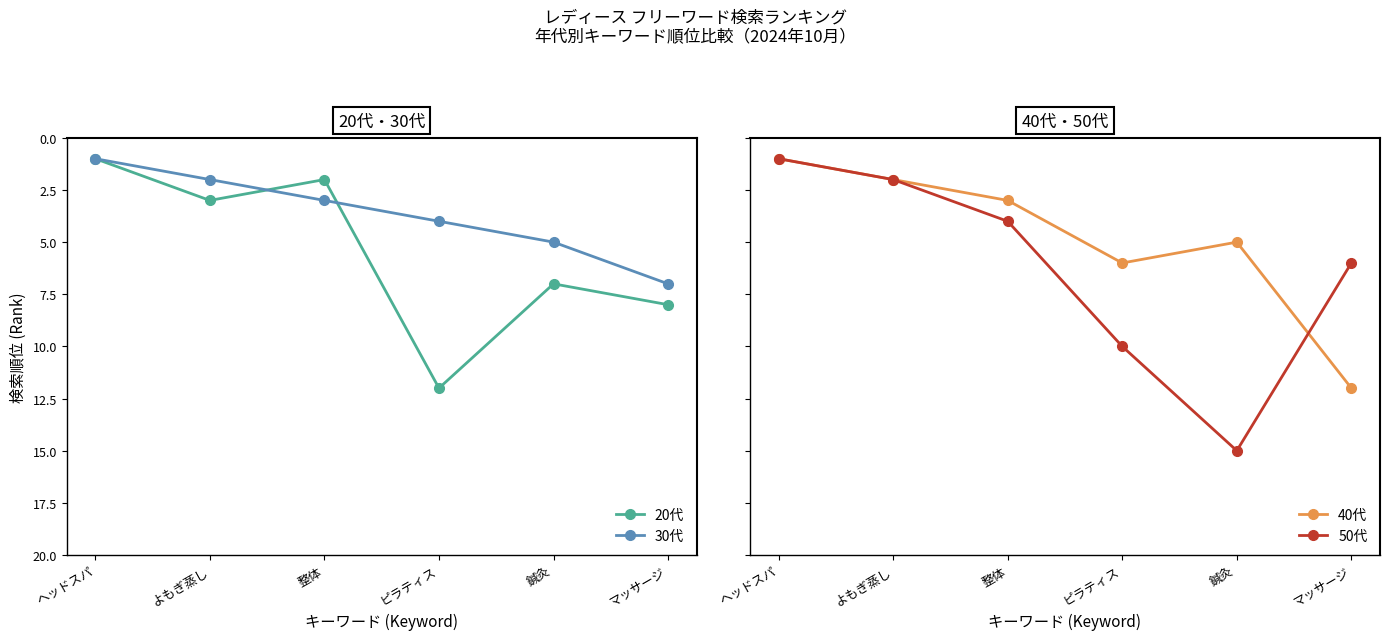

True or false: 30代 has a value of 3 at 整体.

True